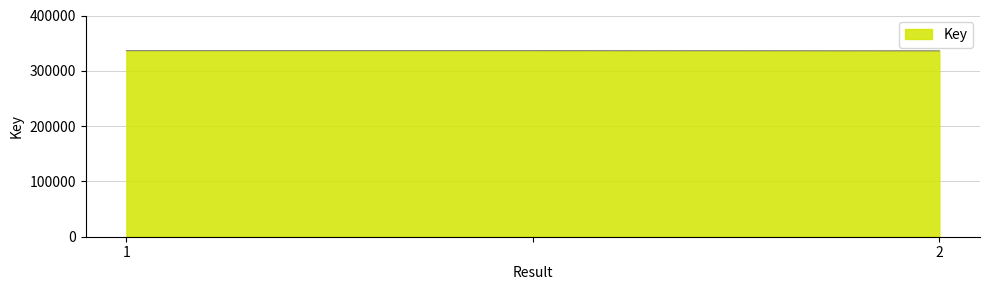

What is the average value?

336343